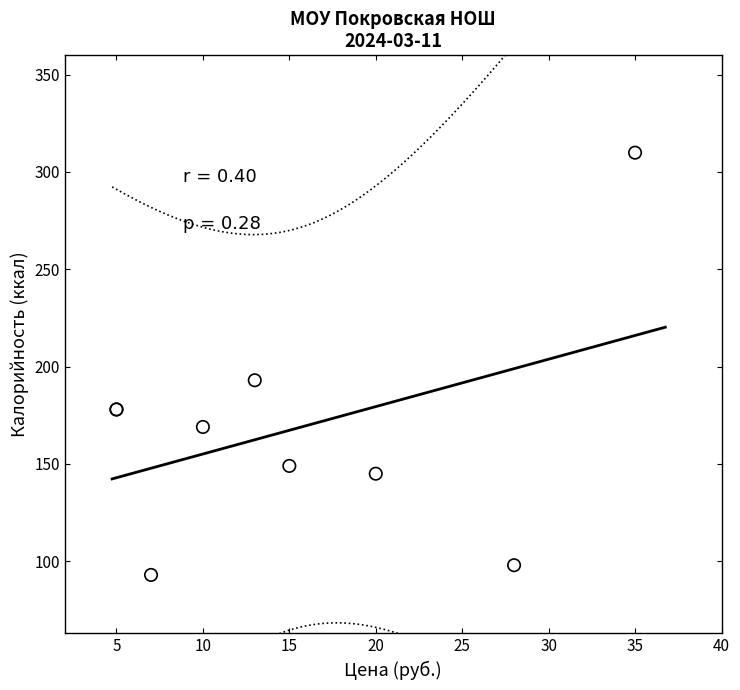

What Y value in the scatter plot is closest to 201?

193.0